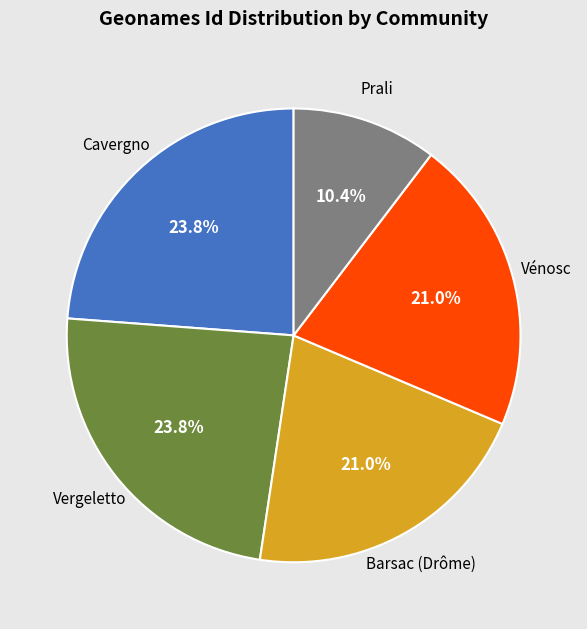

Combined, what portion of the pie is Vénosc and Vergeletto?

44.8%